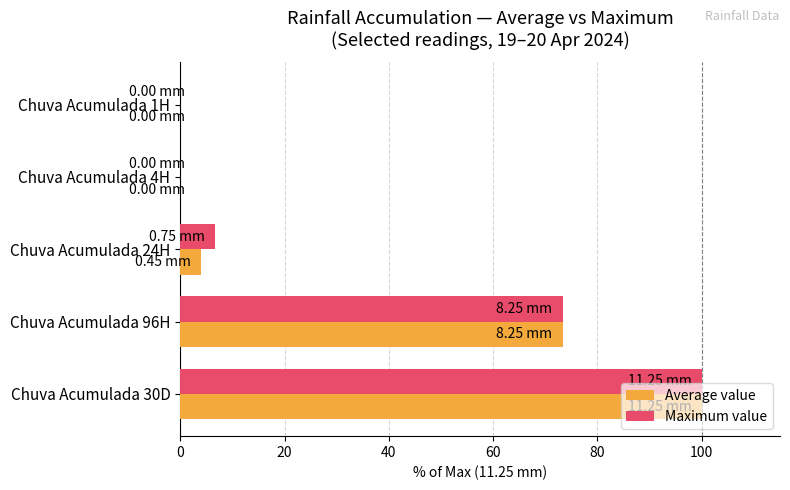

At which category is the sum across all series the highest?

Chuva Acumulada 30D